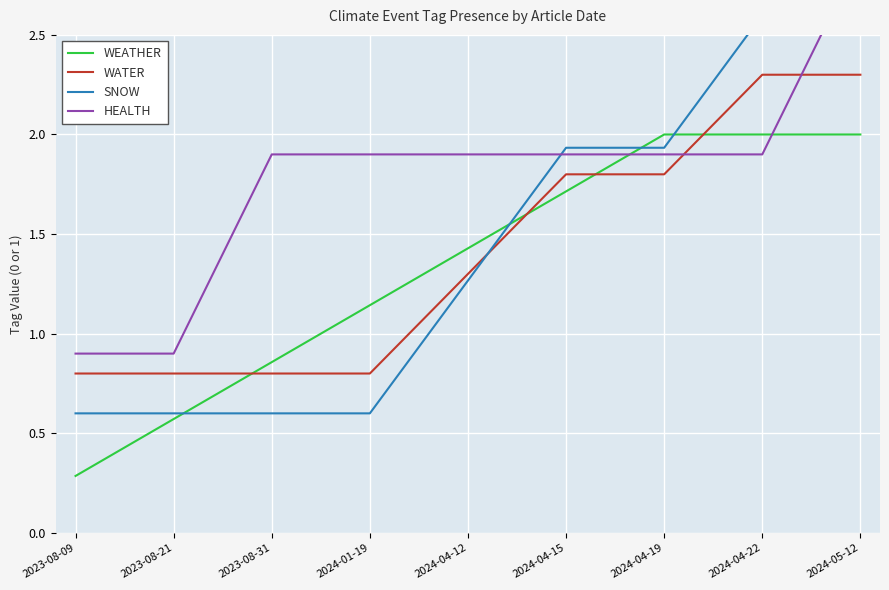

True or false: SNOW and HEALTH intersect in this chart.

True